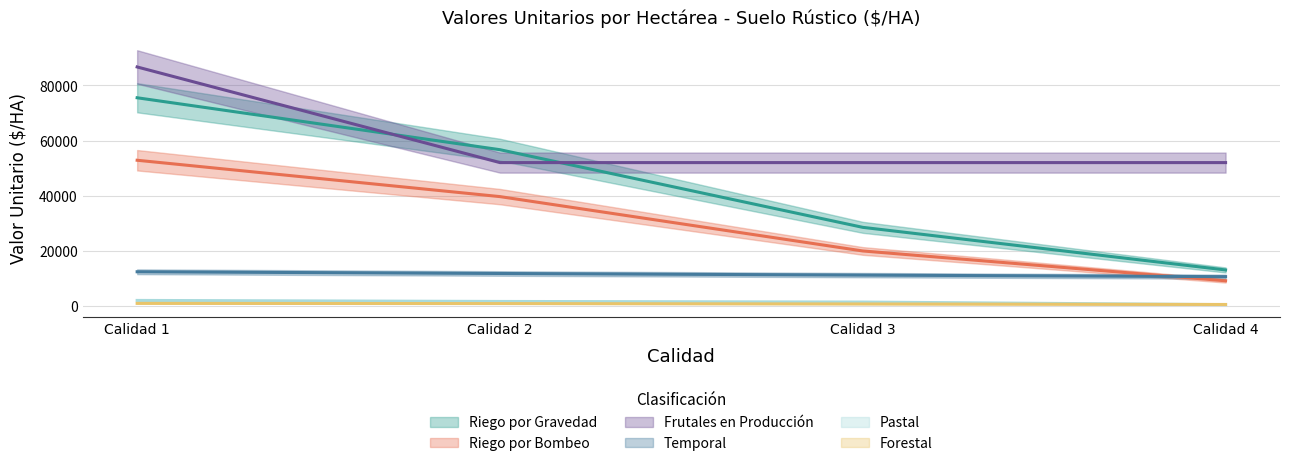

What is the minimum value for Forestal?

569.8